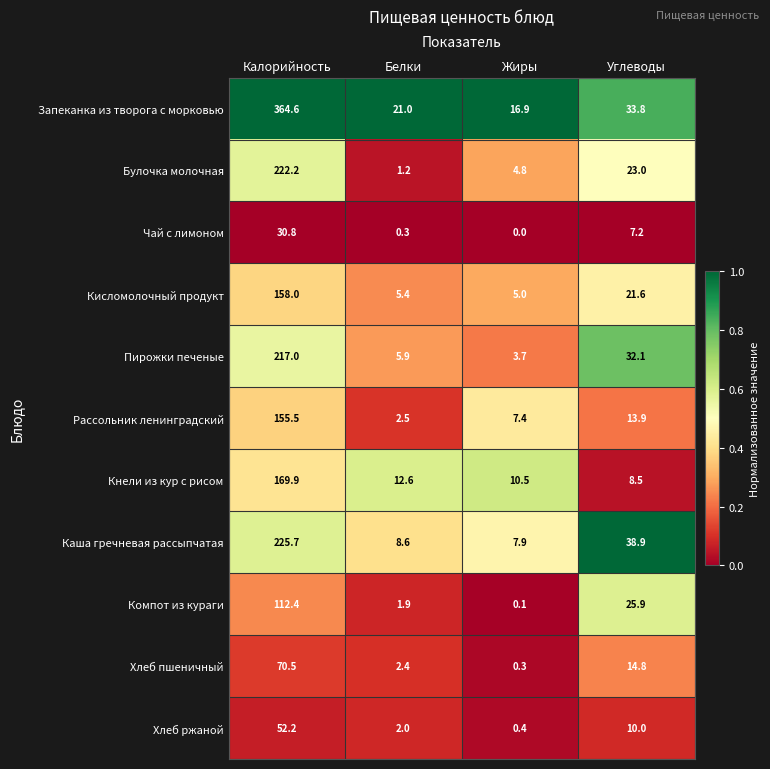

Rank the series at Жиры from highest to lowest value.

Запеканка из творога с морковью, Кнели из кур с рисом, Каша гречневая рассыпчатая, Рассольник ленинградский, Кисломолочный продукт, Булочка молочная, Пирожки печеные, Хлеб ржаной, Хлеб пшеничный, Компот из кураги, Чай с лимоном